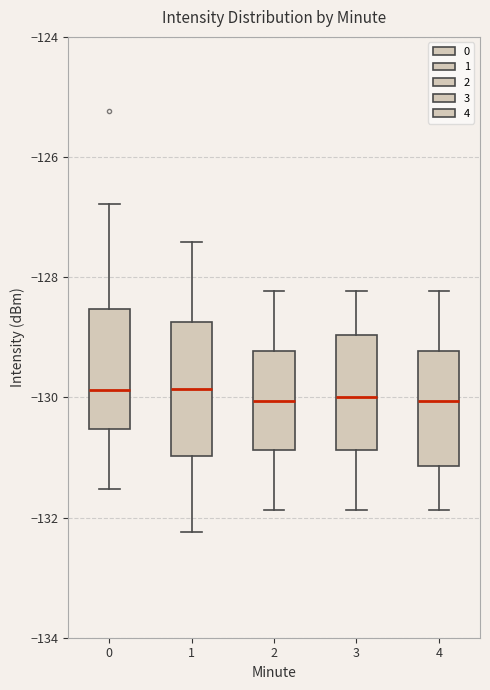

Reading left to right, transcribe this box plot: for each box, give where its median line is, the range the box spans, and where its two whiskers end, as read against the y-axis. The values are not printed on the chart, so give them approximately, as read against the axis.

0: median -129.8, box -130.6 to -128.6, whiskers -131.6 to -126.8
1: median -129.8, box -131.0 to -128.8, whiskers -132.2 to -127.4
2: median -130.0, box -130.8 to -129.2, whiskers -131.8 to -128.2
3: median -130.0, box -130.8 to -129.0, whiskers -131.8 to -128.2
4: median -130.0, box -131.2 to -129.2, whiskers -131.8 to -128.2